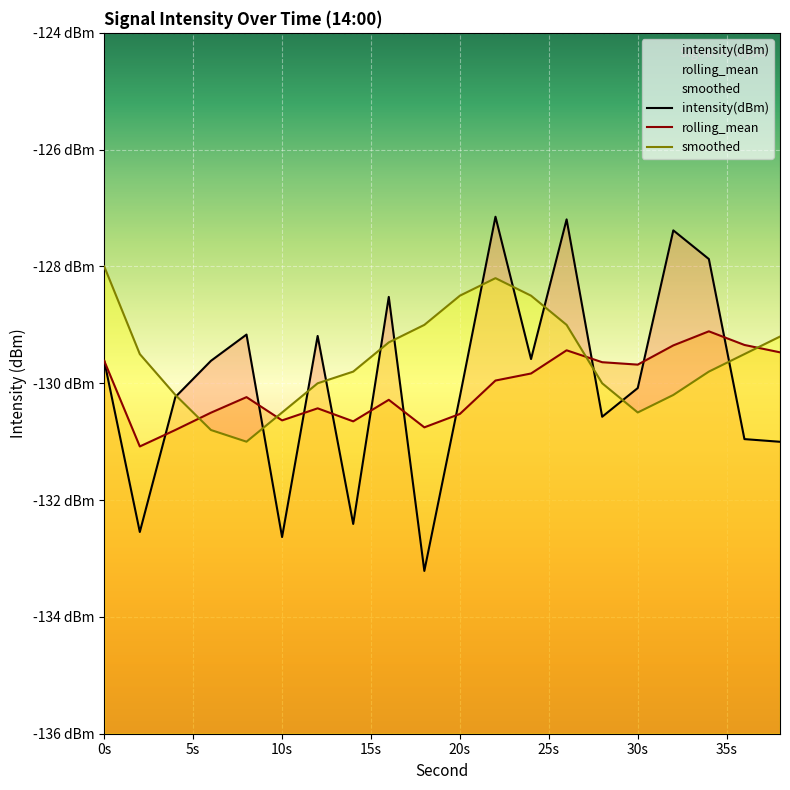

The value of smoothed at 12 is -67.8. True or false?

False